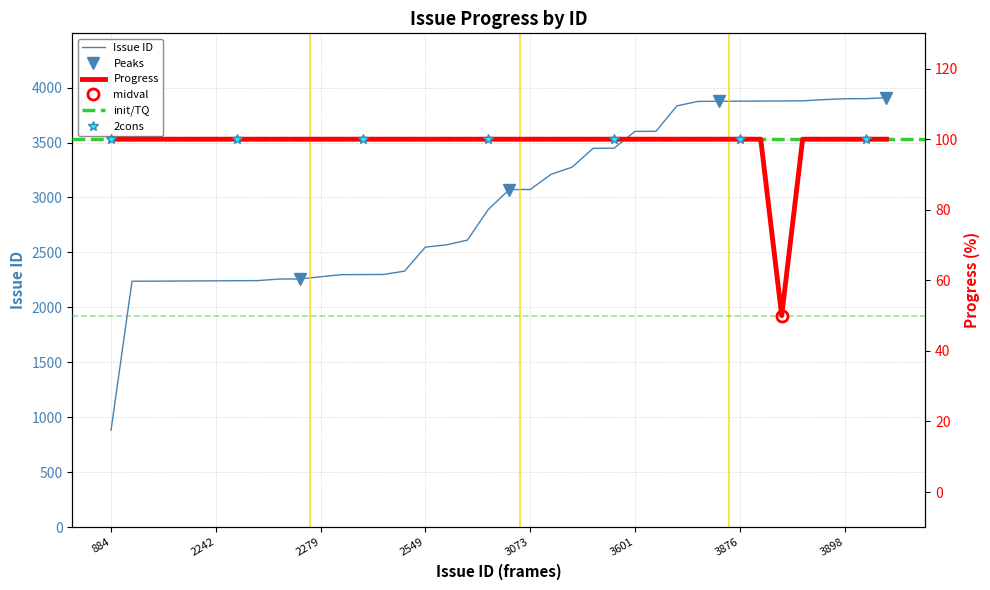

What is the value of the Issue ID point at the 23rd from the left?

3276